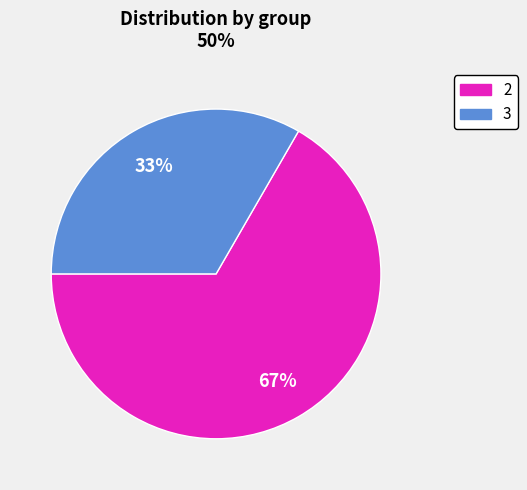

How many slices are in this pie chart?

2